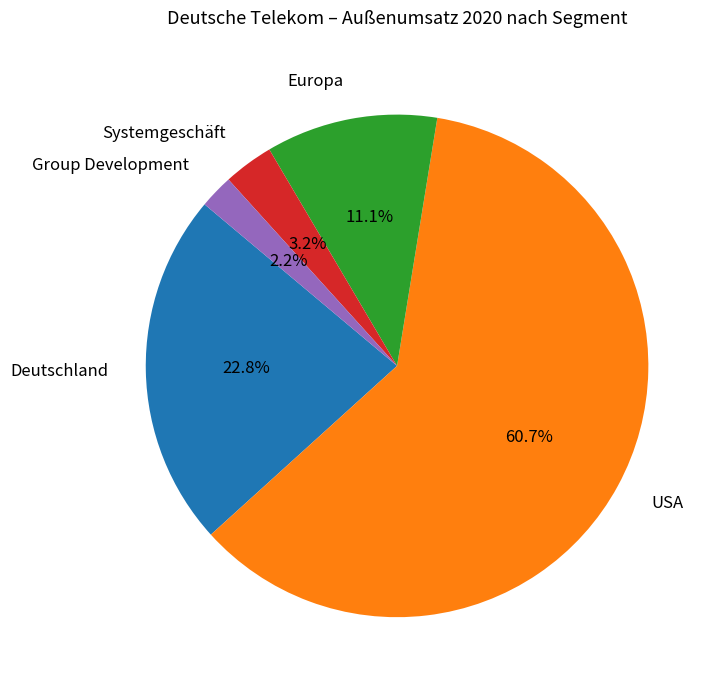

Count the number of slices in the pie.

5